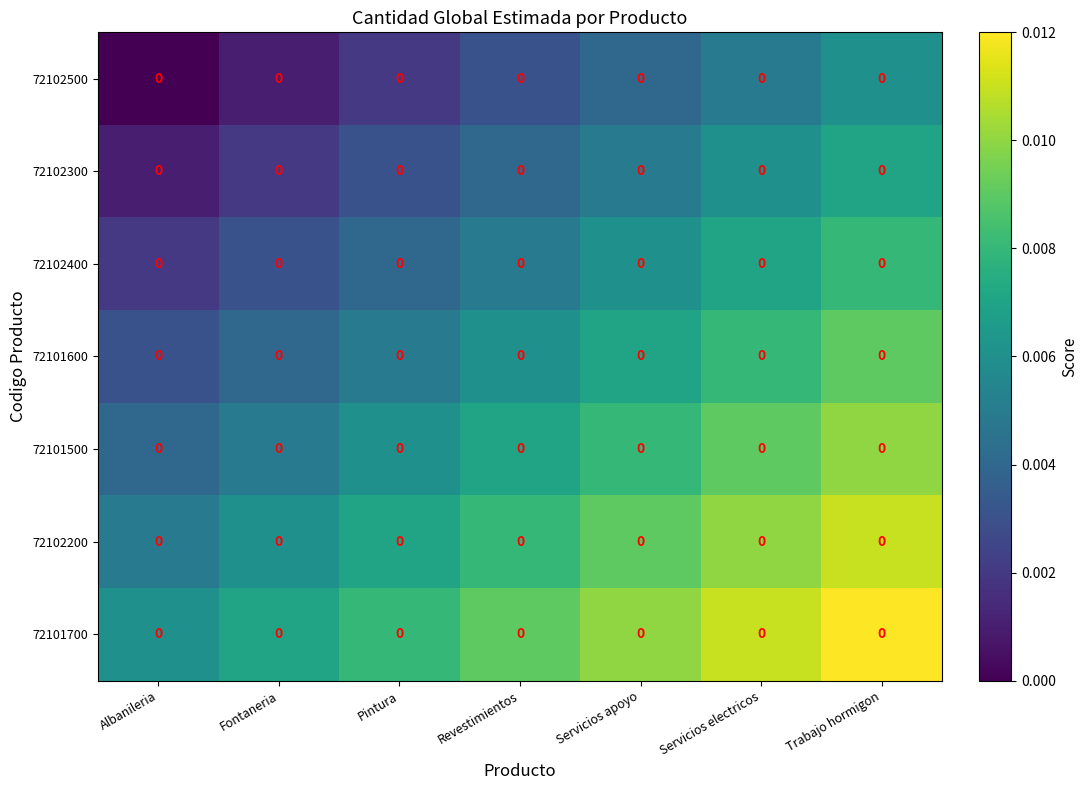

How many distinct data groups are displayed?

7